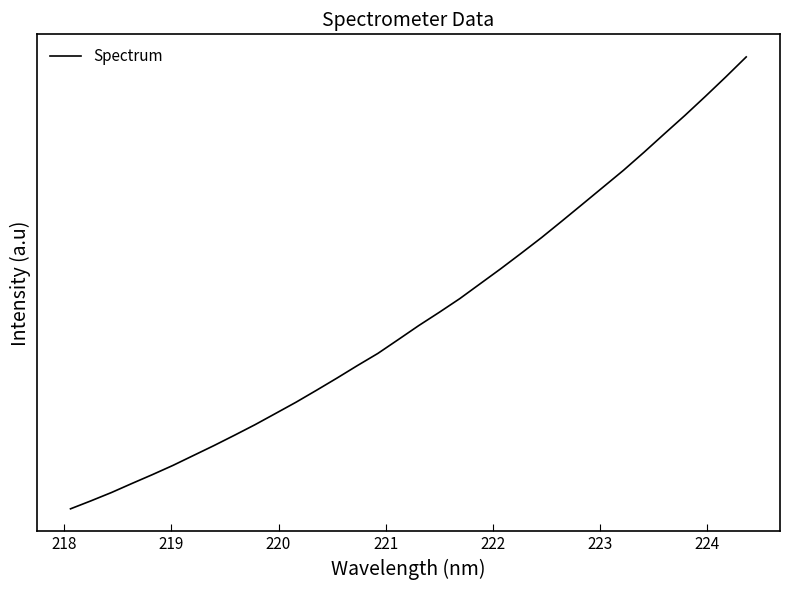

Is this an area chart (filled region under the line)?

No